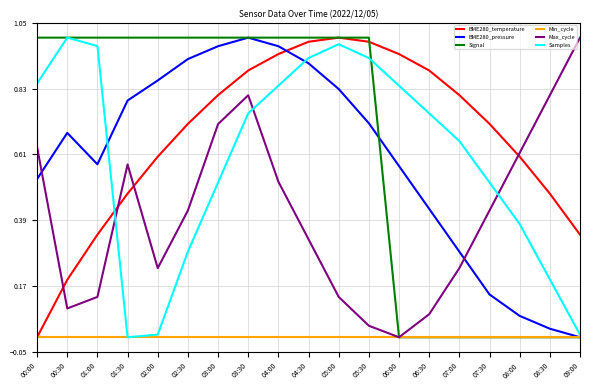

Is this an area chart (filled region under the line)?

No